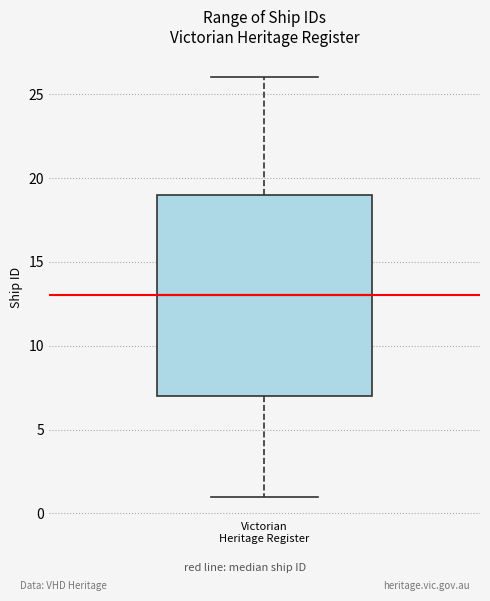

Read this box plot against the y-axis: the position of the median line, the range covered by the box, and the ends of both whiskers. The values are not printed on the chart, so give them approximately, as read against the axis.

median 13, box 7 to 19, whiskers 1 to 26